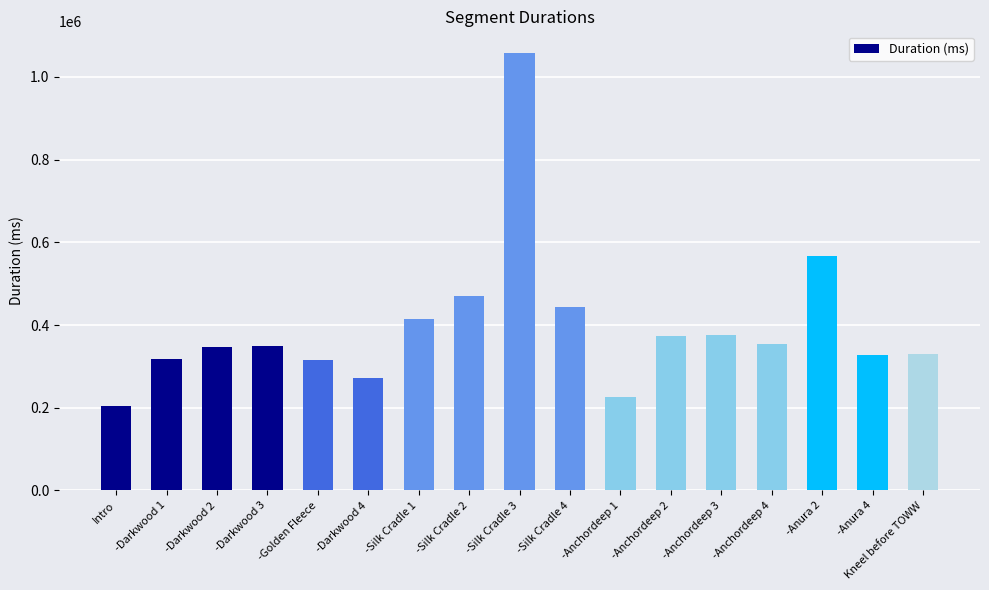

The value at Kneel before TOWW is 174772. True or false?

False